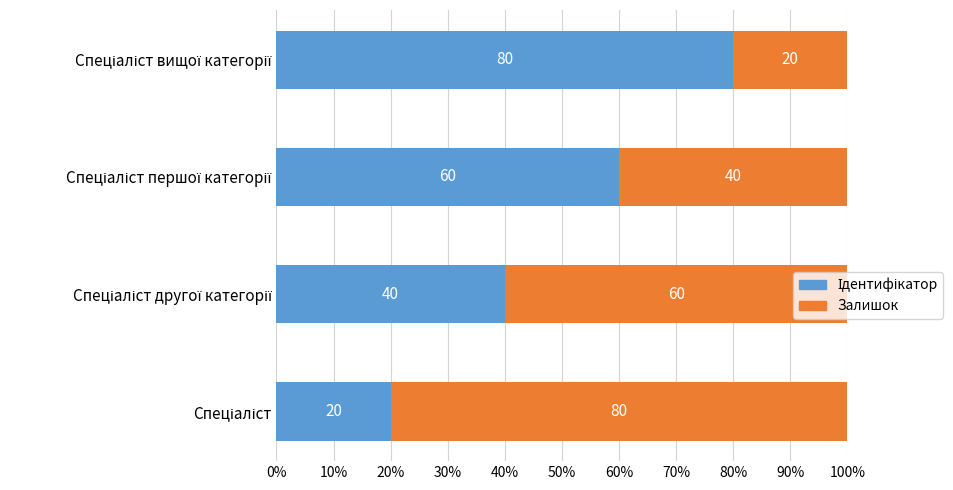

How many series are shown in this chart?

2